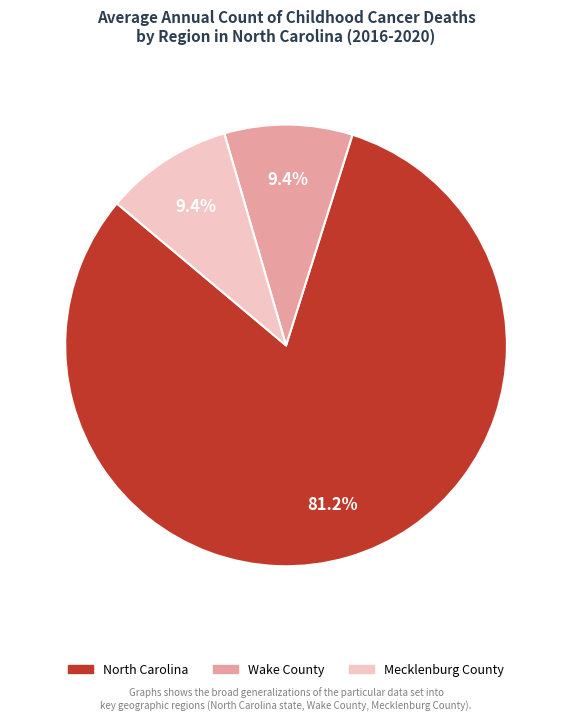

To the nearest percent, what portion does North Carolina represent?

81%